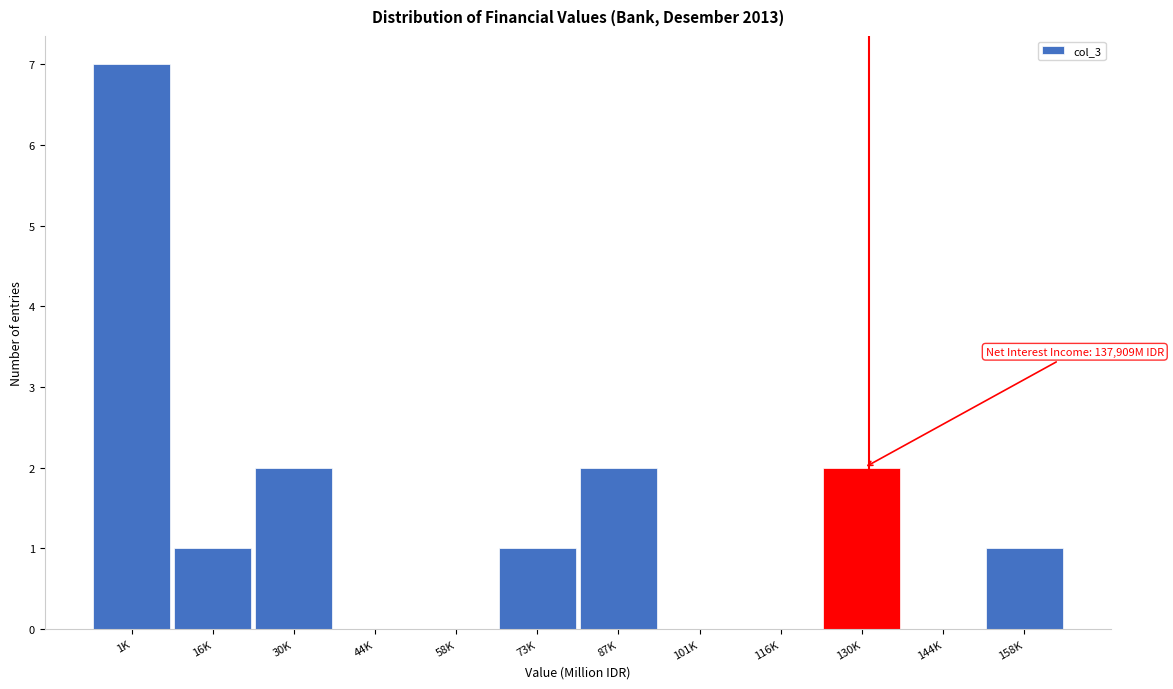

Reading left to right, extract all data points from this chart.

1K=7	16K=1	30K=2	44K=0	58K=0	73K=1	87K=2	101K=0	116K=0	130K=2	144K=0	158K=1